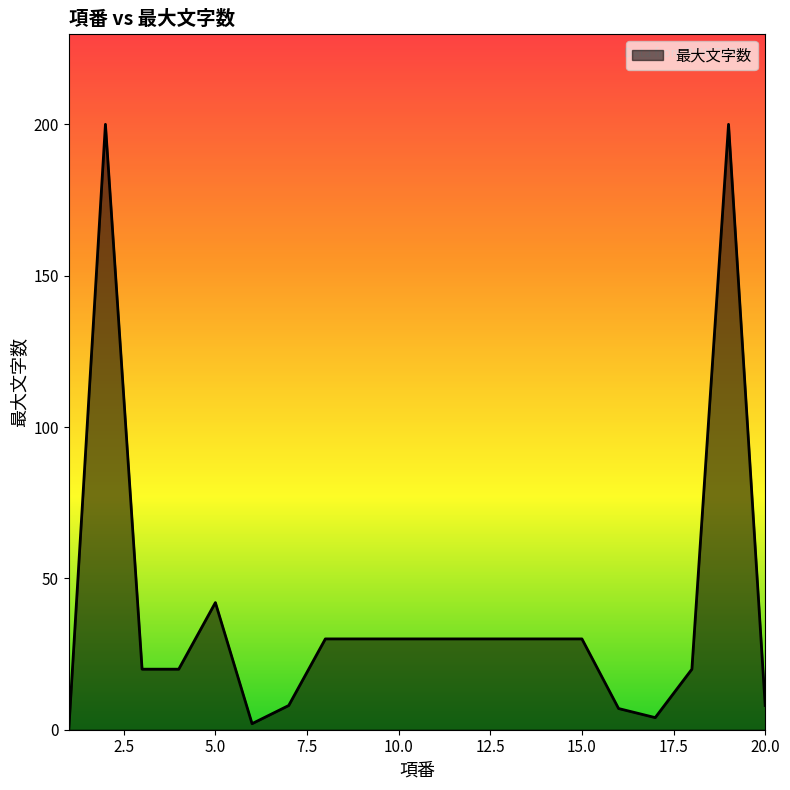

What is the difference between the maximum and minimum values?

200